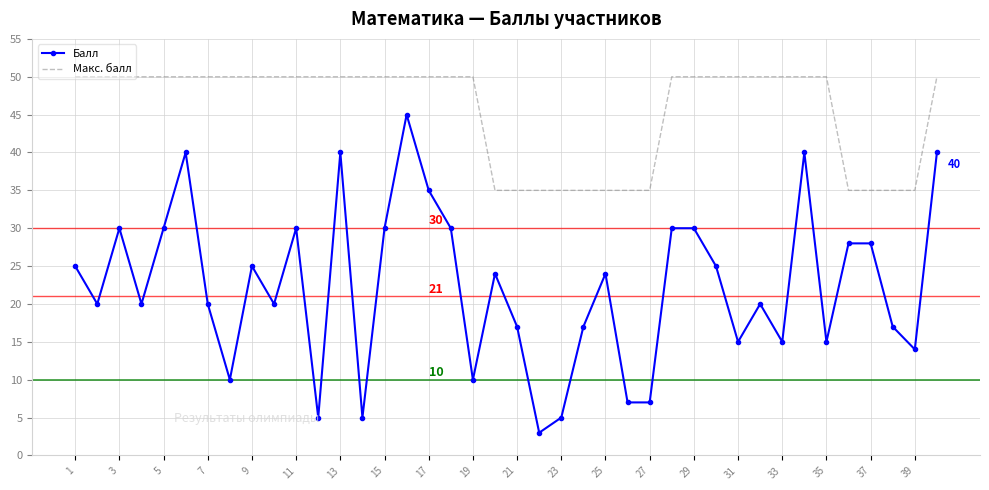

What is the lowest value of the Балл series?

3